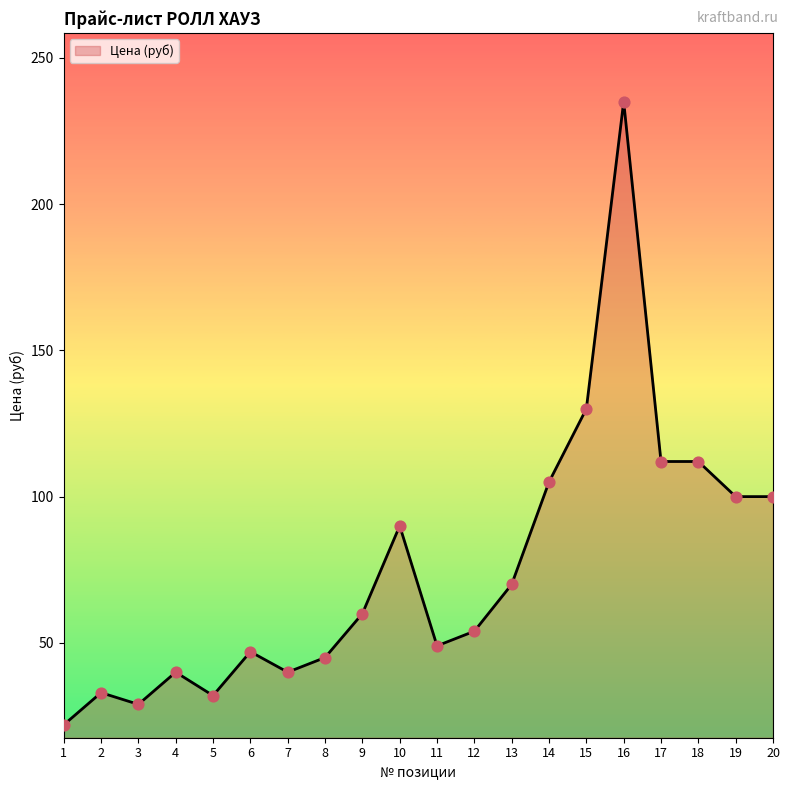

What is the ratio of the value at 9 to the value at 1?

2.7